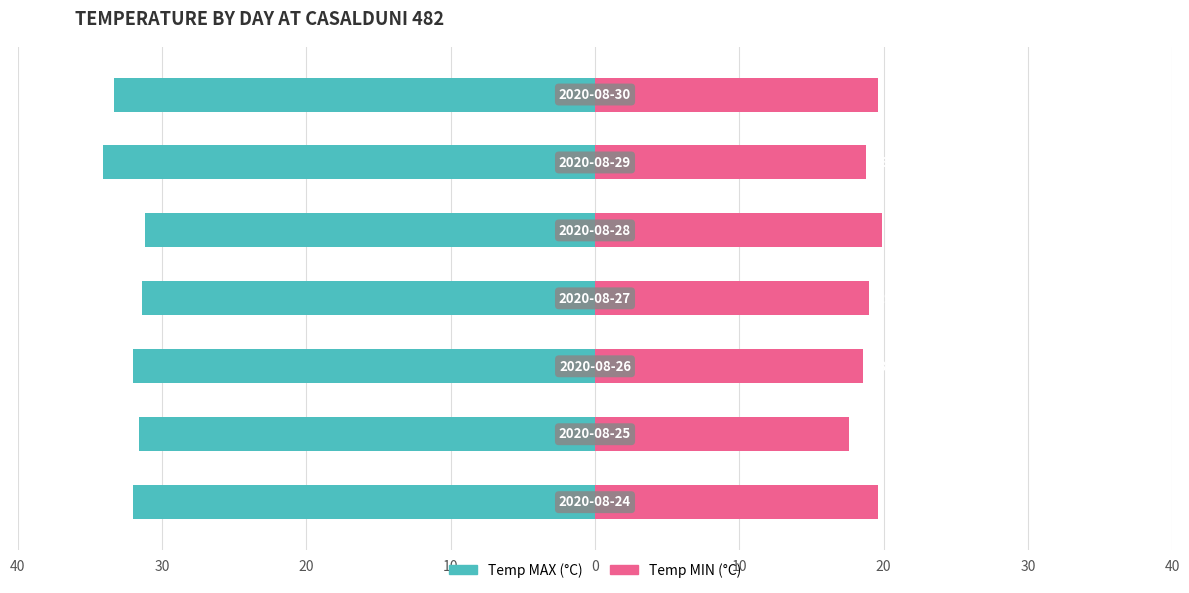

How many categories are shown in the chart?

7